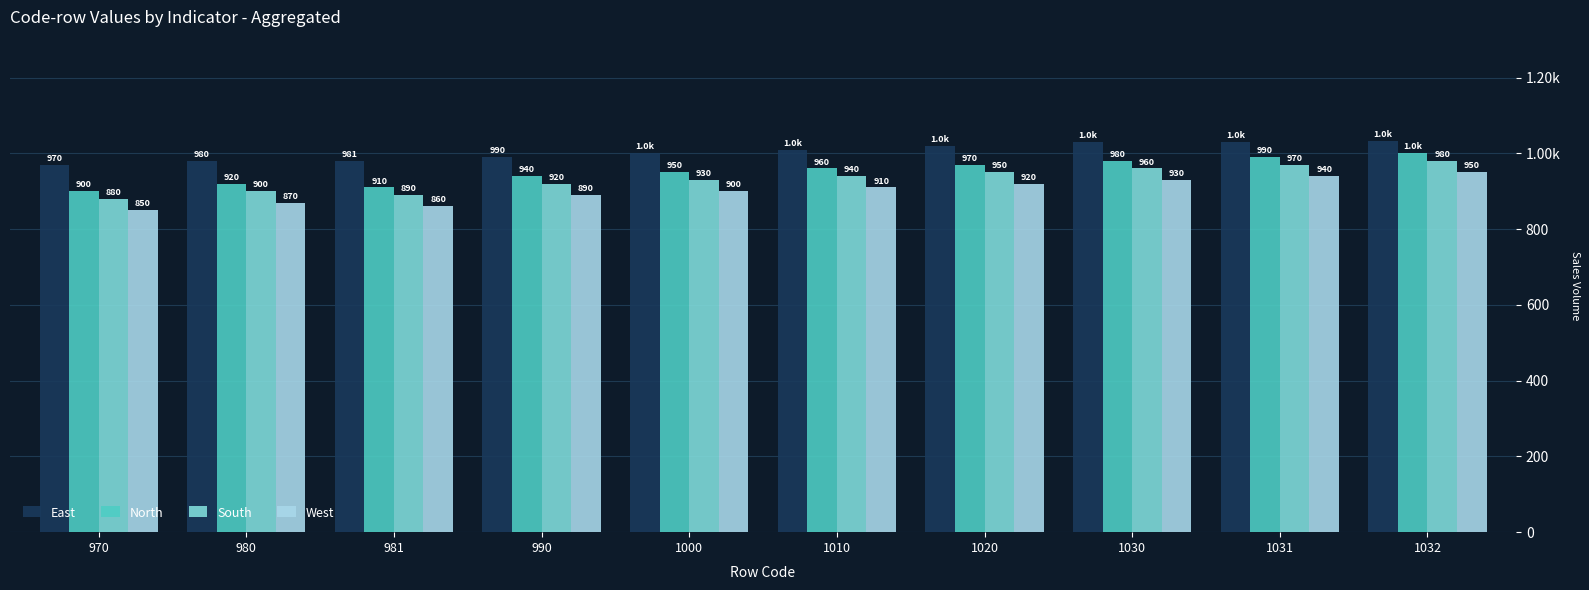

What are all the series names shown in the legend?

East, North, South, West